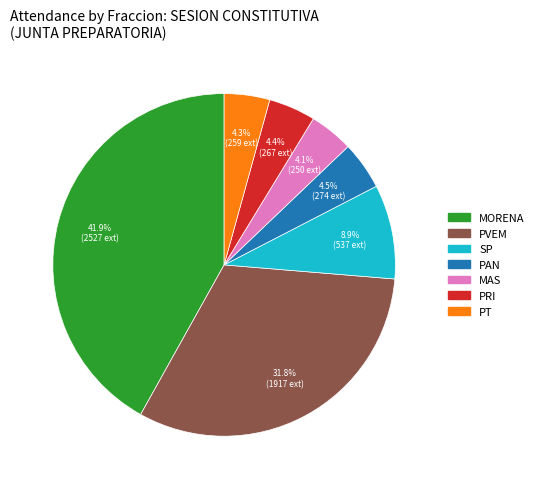

How much of the chart is everything except PT?

95.7%